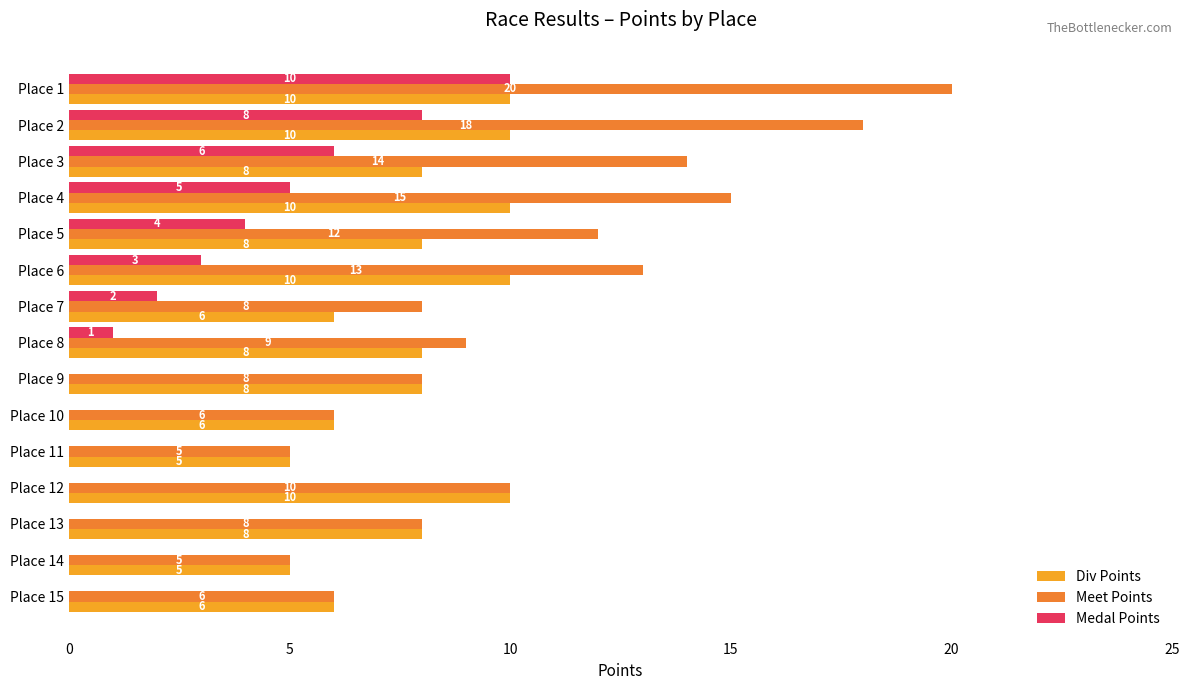

True or false: Meet Points has a value of 7 at Place 11.

False